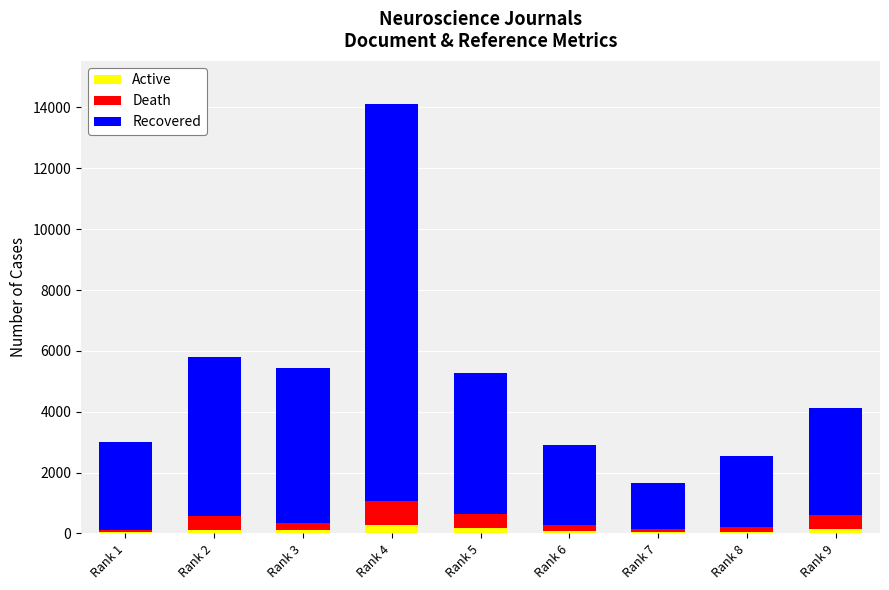

What is the sum of all Active values?

995